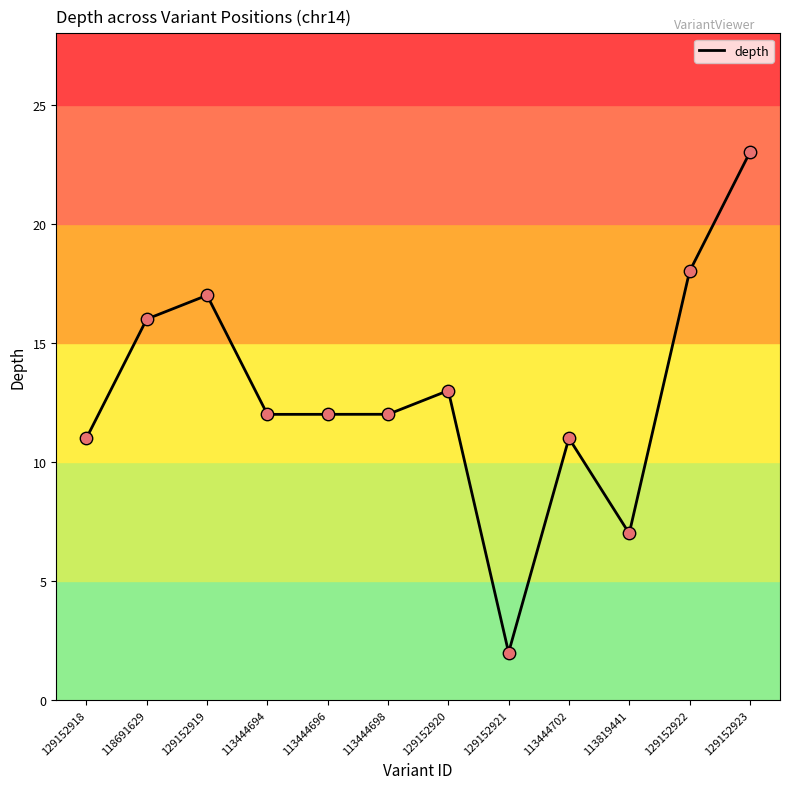

Which has a higher value, 129152922 or 113819441?

129152922